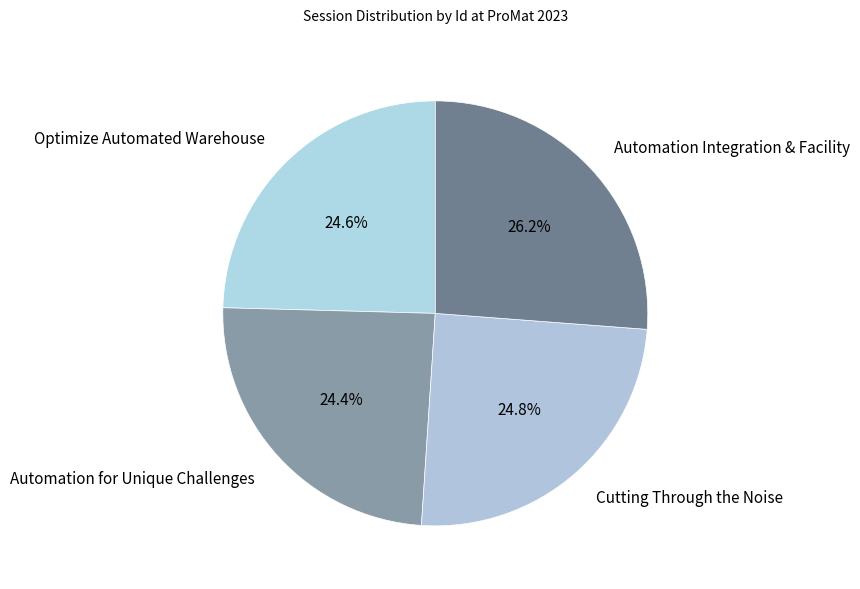

To the nearest percent, what is the average slice percentage?

25%